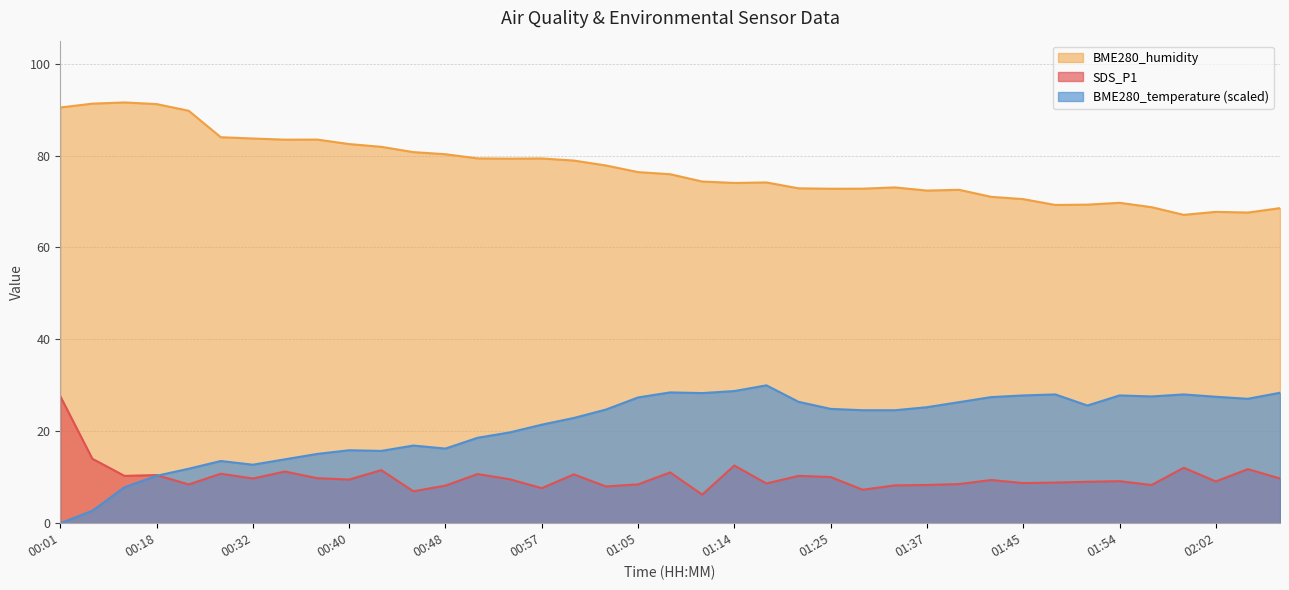

How many data points in SDS_P1 are above 9?

24